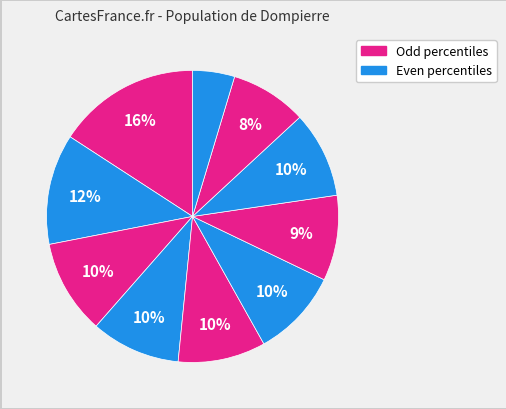

Count the number of slices in the pie.

10